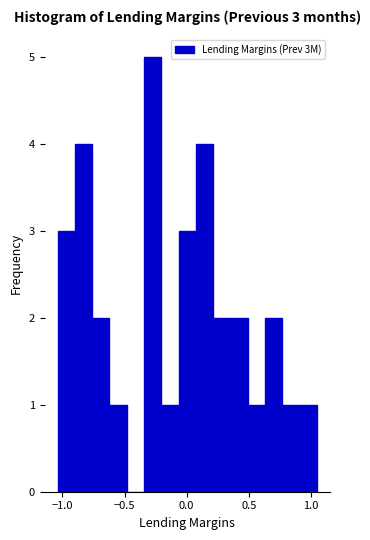

Read against the x-axis, roughly where is the centre of the tallest bar?

-0.25